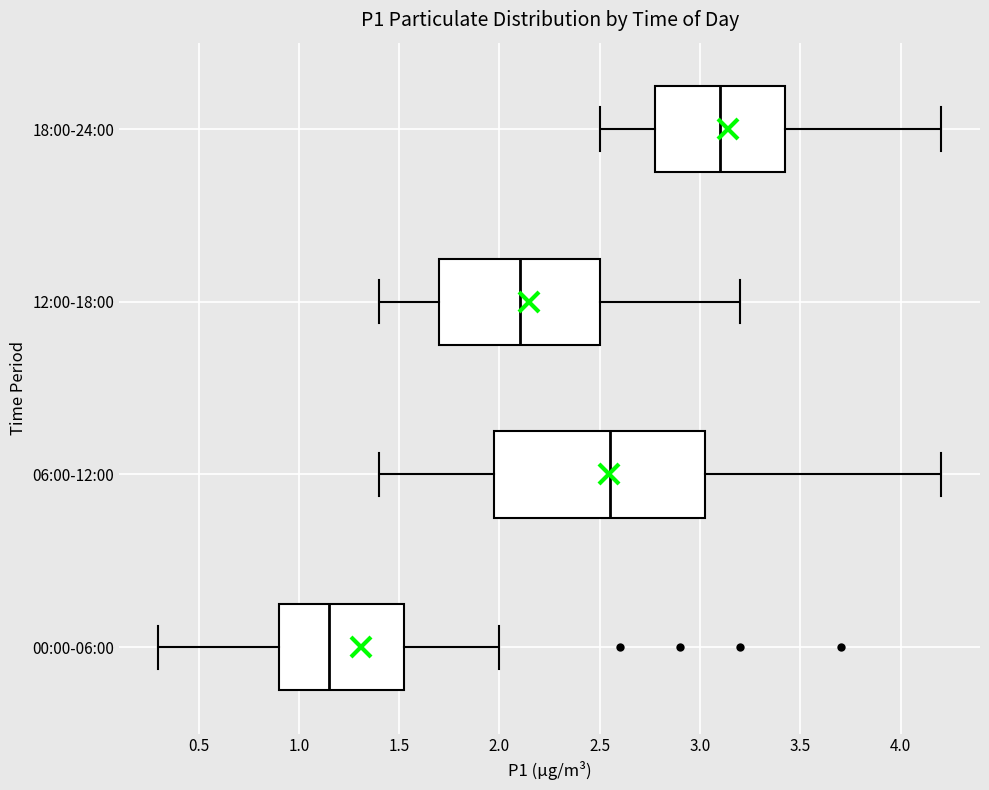

Comparing the boxes themselves (not the whiskers), which one is the widest?

06:00-12:00